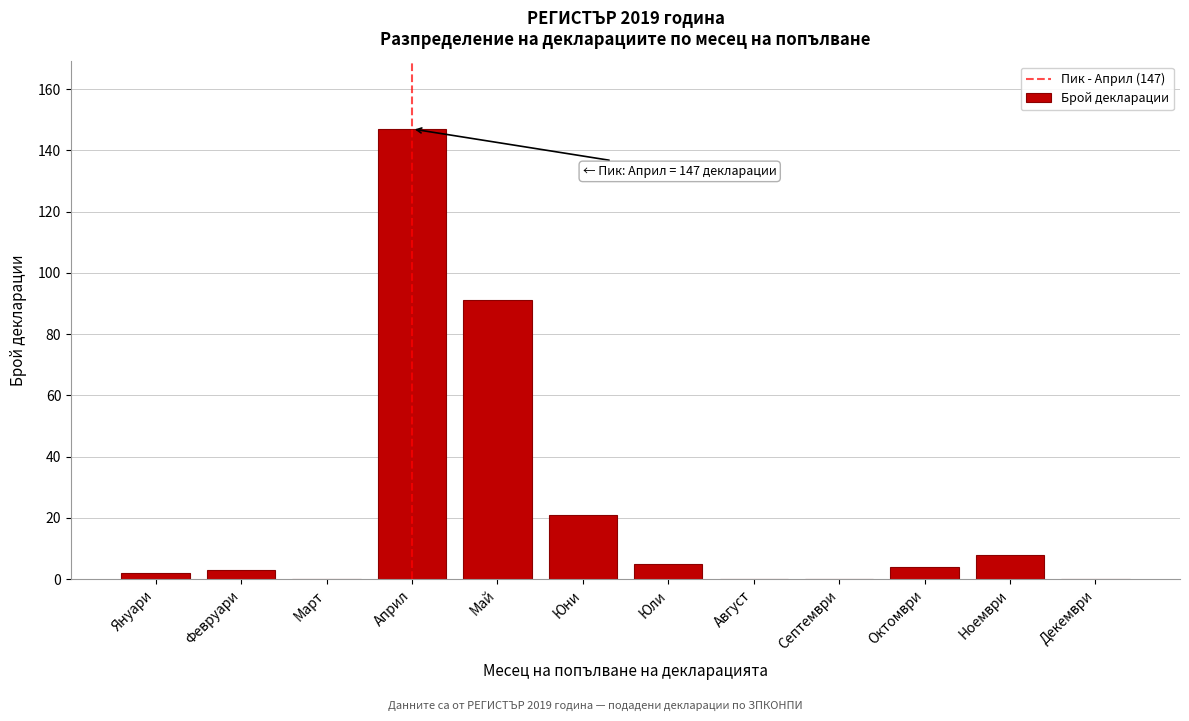

Reading left to right, what are all the values shown in this chart?

Януари=2	Февруари=3	Март=0	Април=147	Май=91	Юни=21	Юли=5	Август=0	Септември=0	Октомври=4	Ноември=8	Декември=0